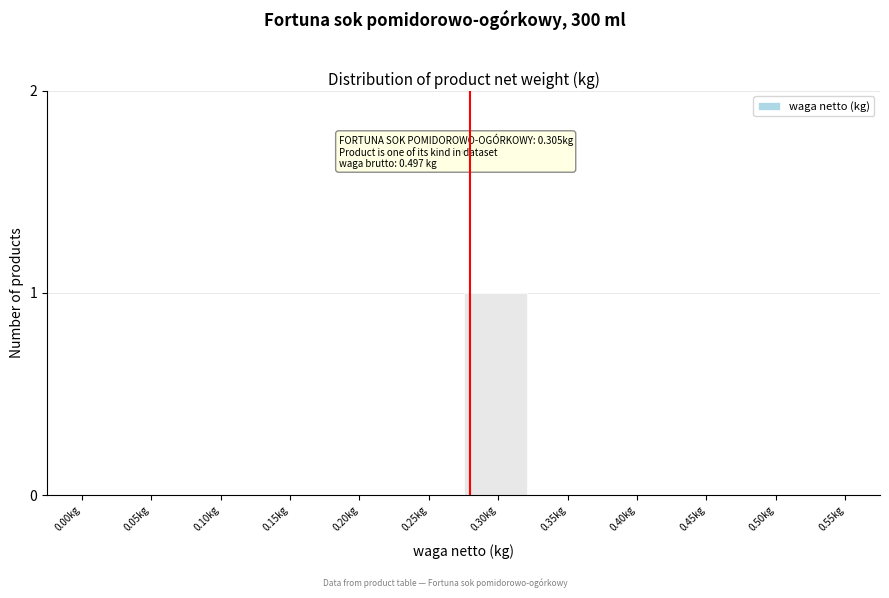

Reading left to right, list all the values displayed in this chart.

0.00kg=0	0.05kg=0	0.10kg=0	0.15kg=0	0.20kg=0	0.25kg=0	0.30kg=1	0.35kg=0	0.40kg=0	0.45kg=0	0.50kg=0	0.55kg=0